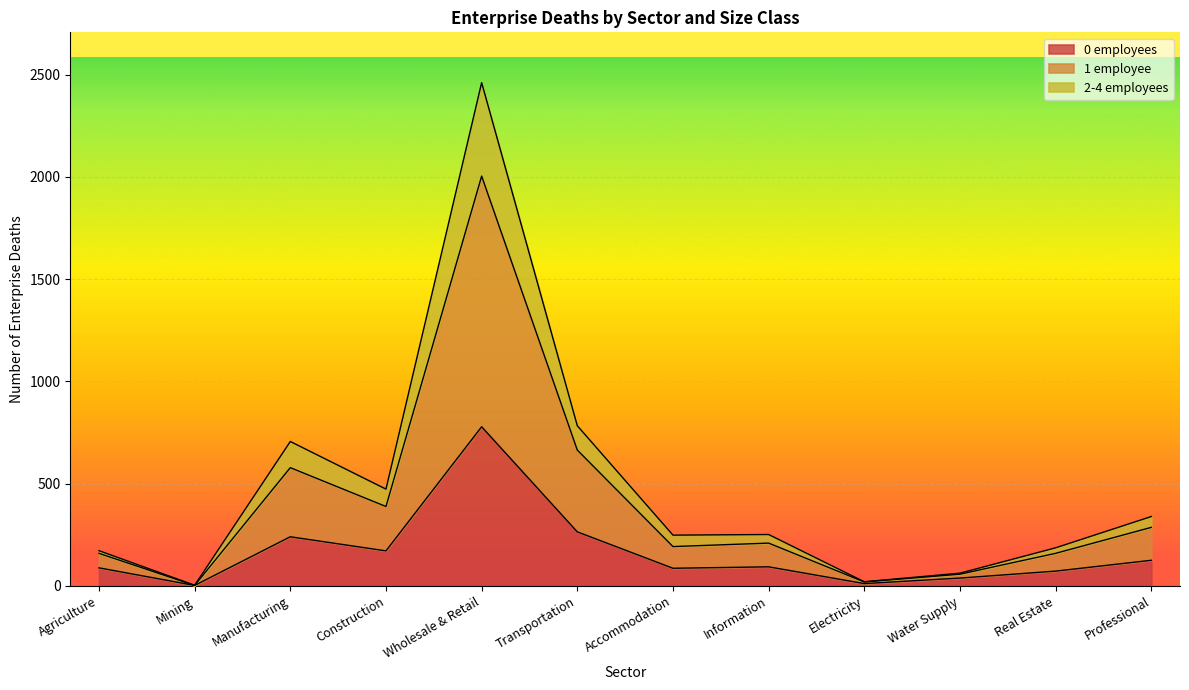

Count the number of categories in the chart.

12